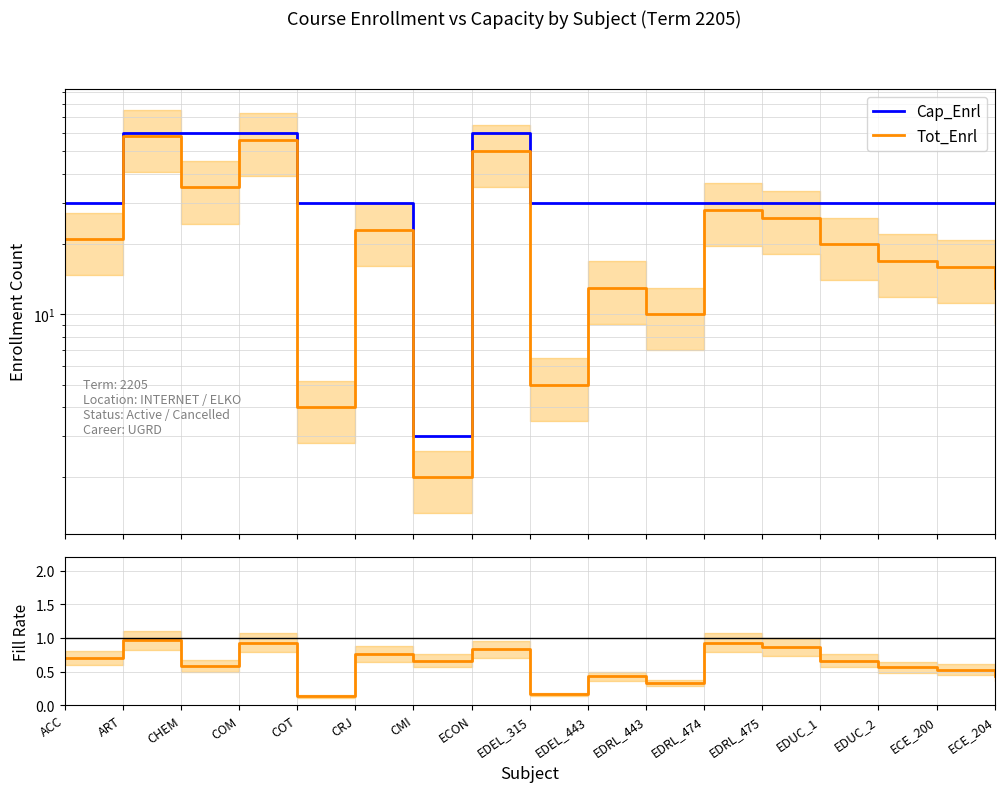

Does the chart have visible grid lines?

Yes